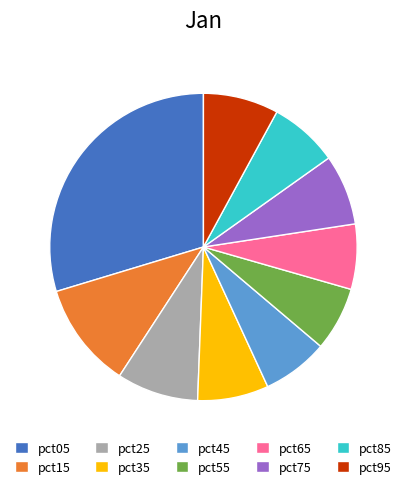

True or false: pct65 accounts for 7% of the total.

True